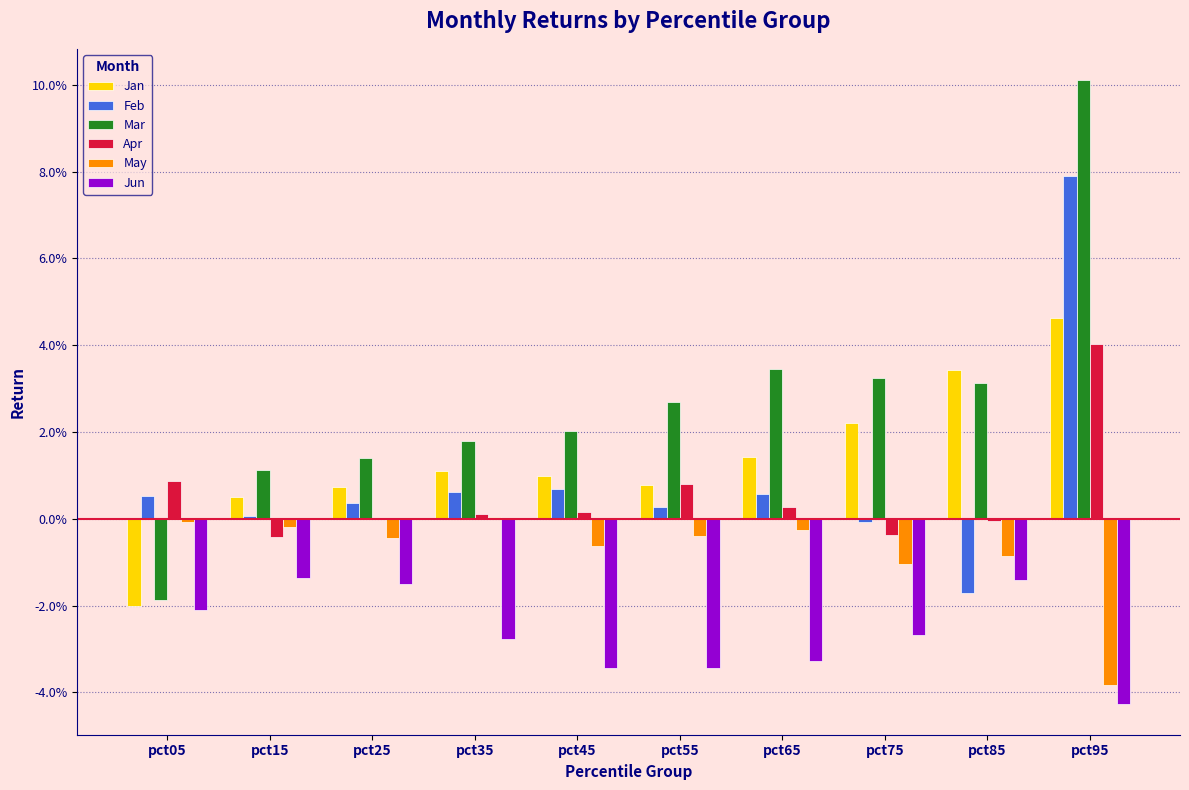

Are the bars horizontal?

No